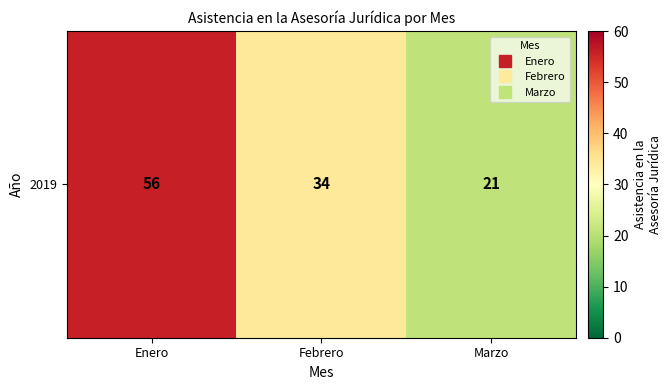

Rank the categories by value from lowest to highest.

Marzo, Febrero, Enero